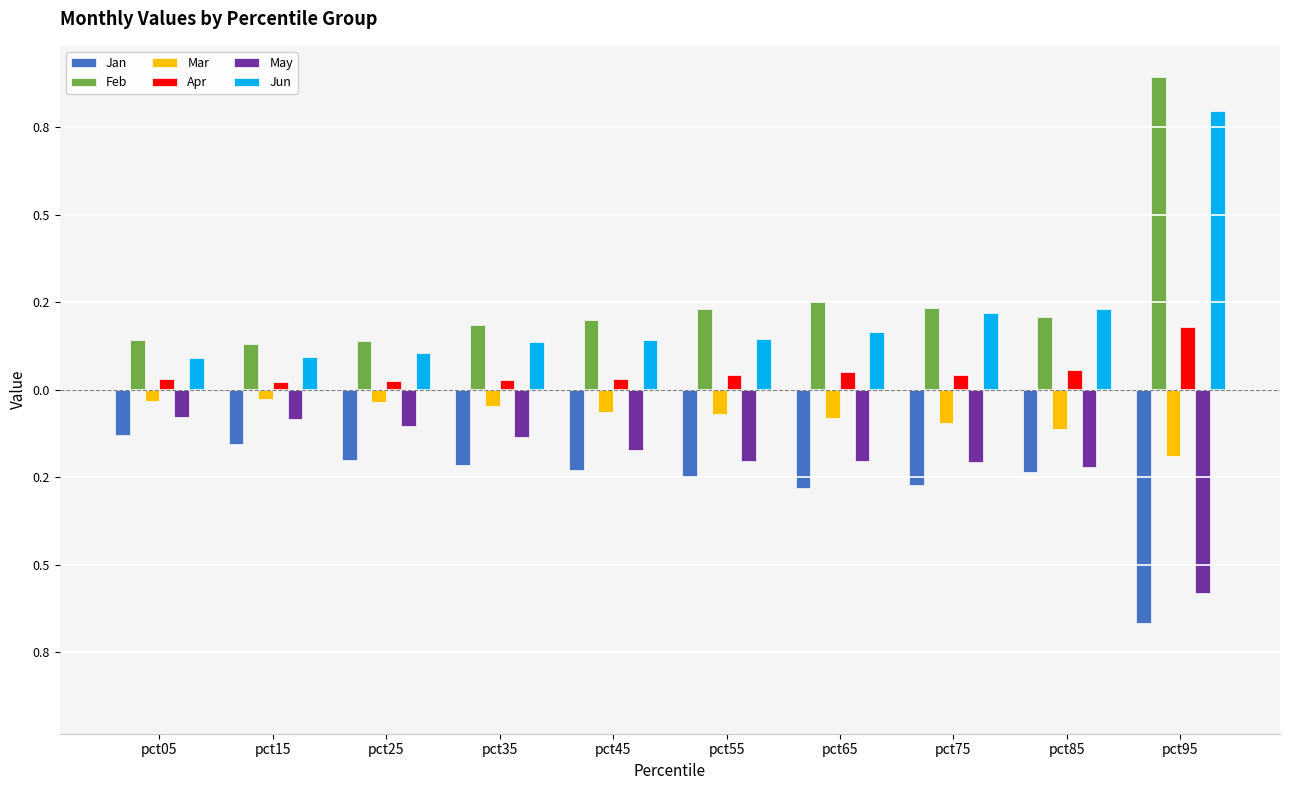

At pct25, list the series in order from smallest to largest.

Jan, May, Mar, Apr, Jun, Feb